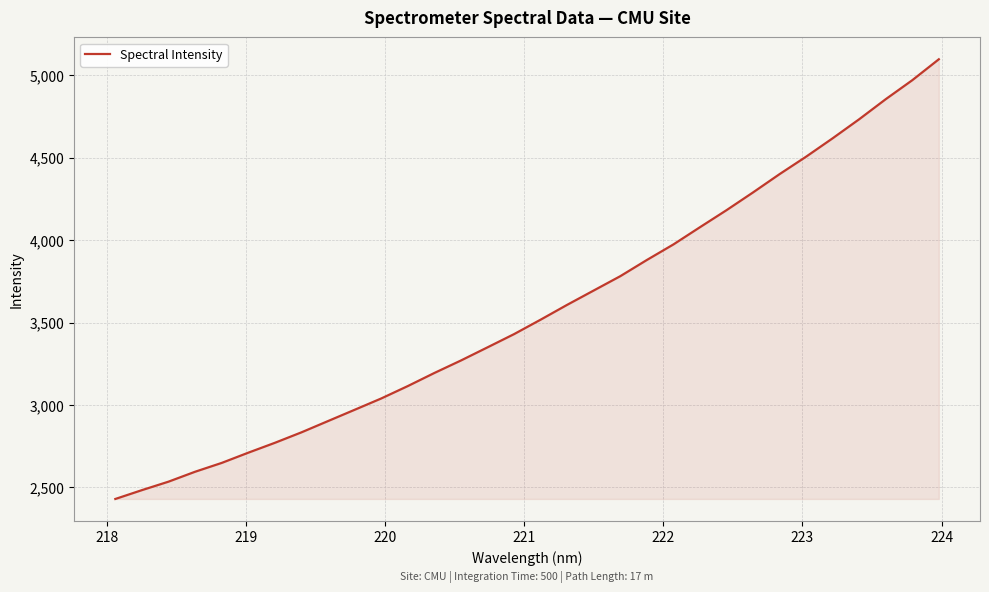

What is the difference between the maximum and minimum values?

2665.3